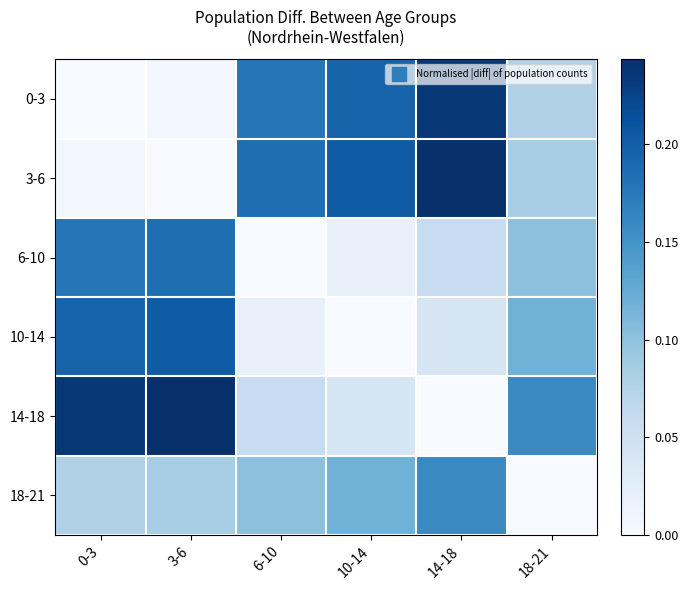

Count the number of categories in the chart.

6